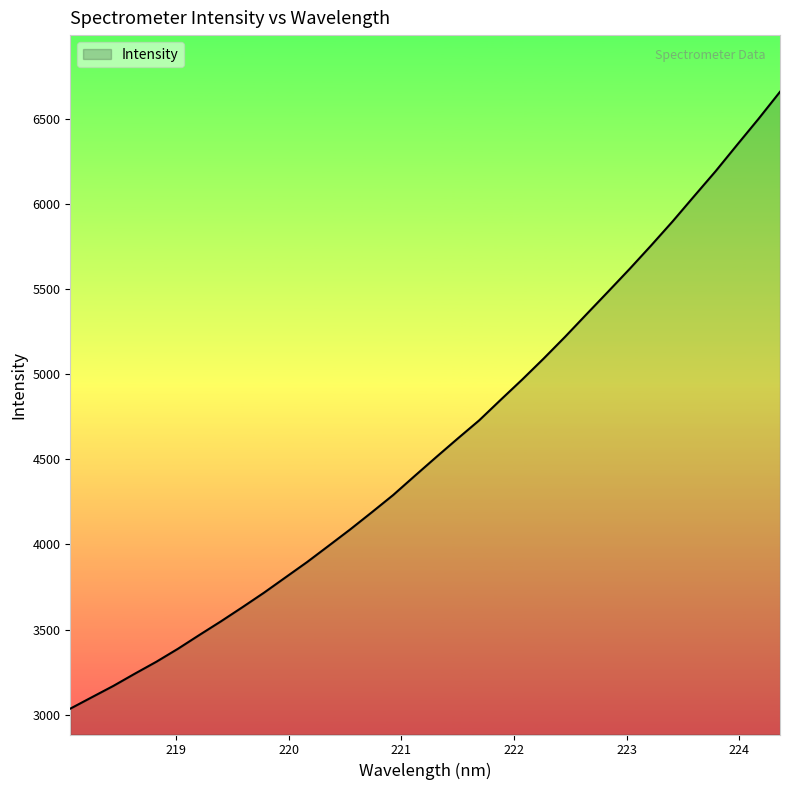

What is the maximum value shown in the chart?

6657.7